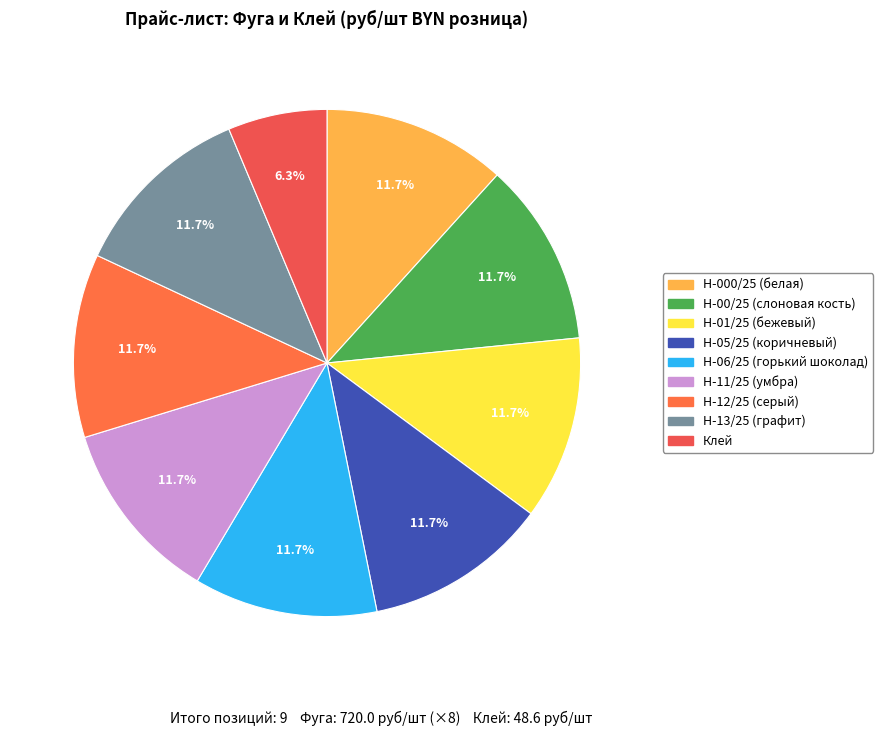

Do Н-06/25 (горький шоколад) and Н-11/25 (умбра) together represent more than half of the pie?

No